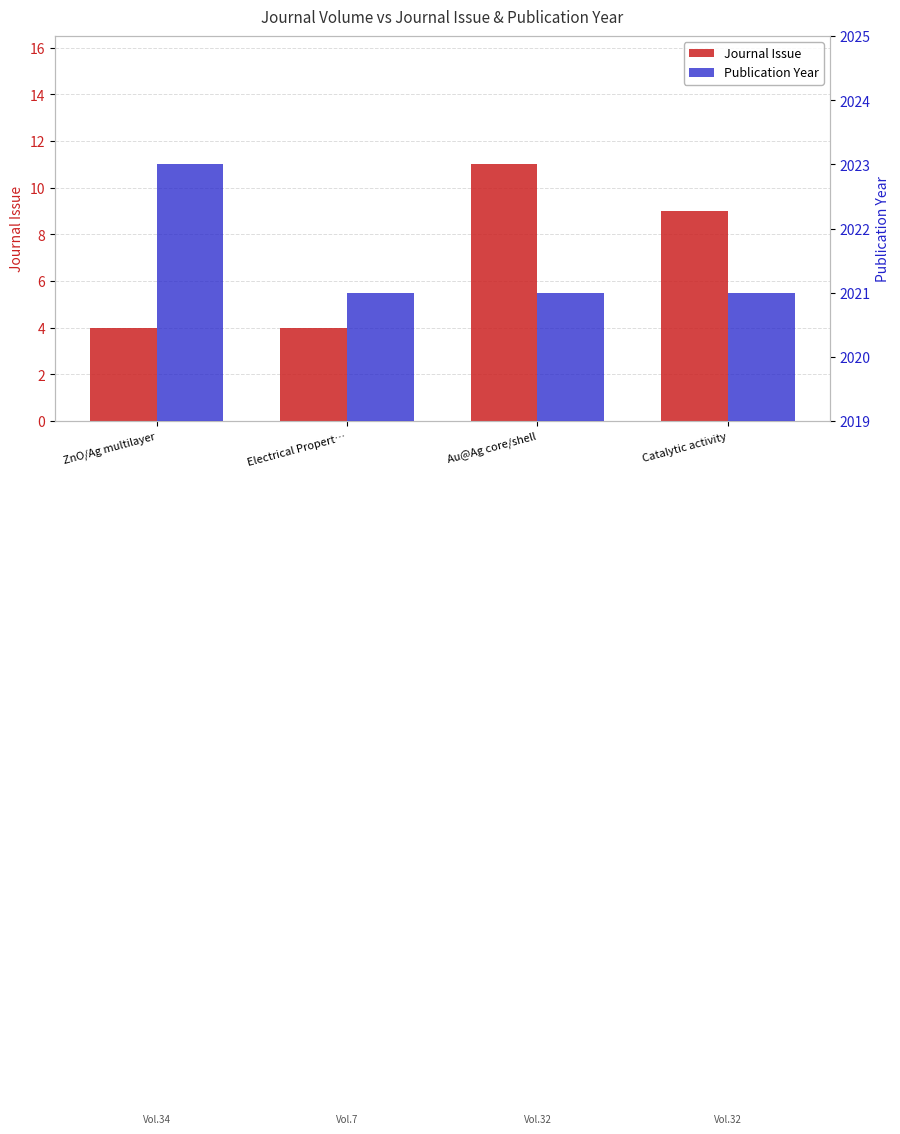

Which series changed the most between Electrical Propert… and Au@Ag core/shell?

Journal Issue